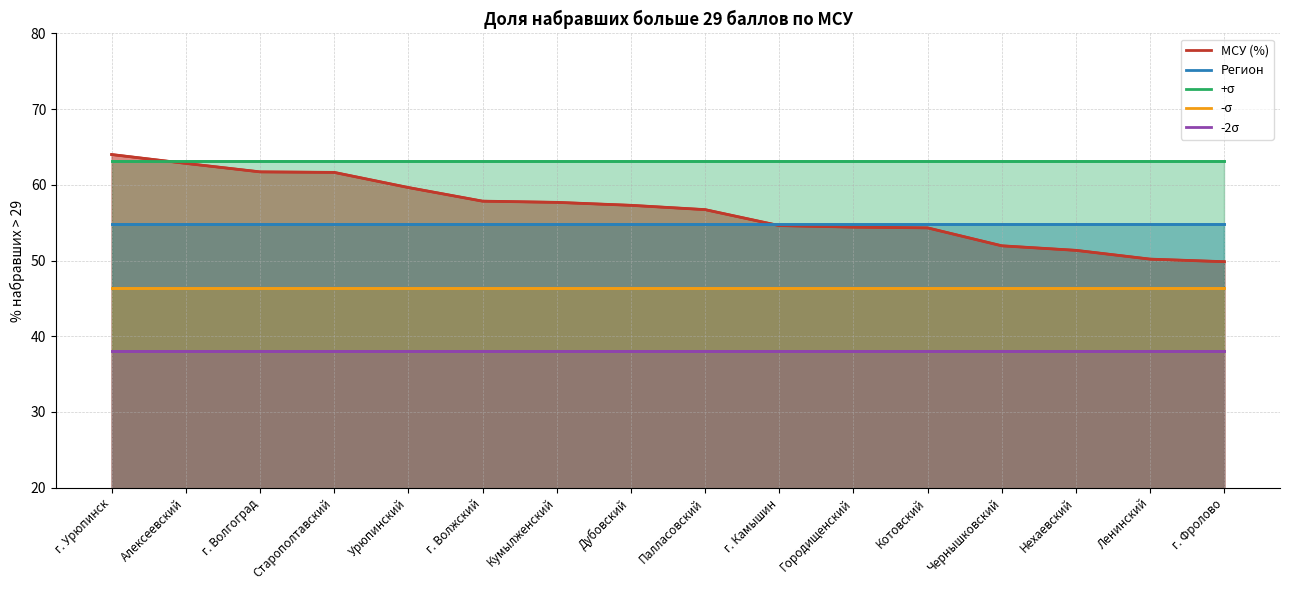

True or false: Регион has more than 1 interior local peaks.

False